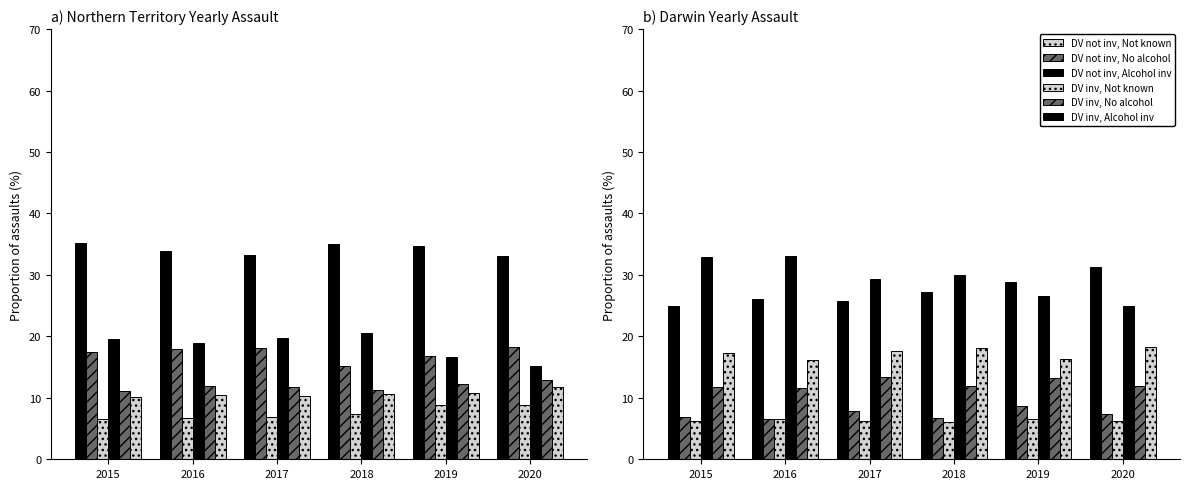

How many bars are there in each group?

6